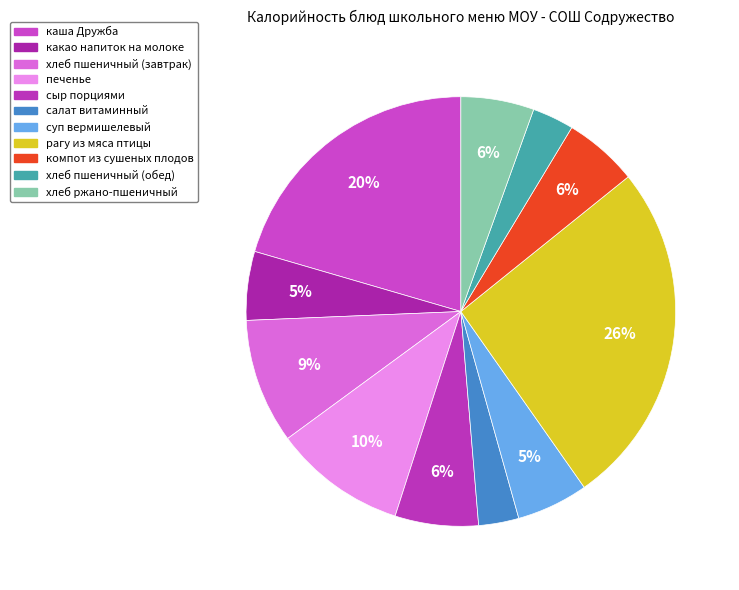

To the nearest percent, what is the average slice percentage?

9%